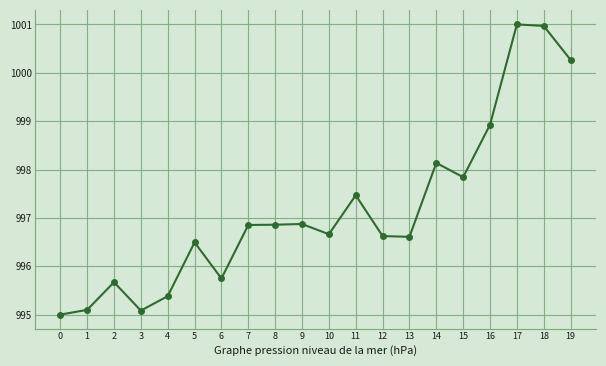

What is the change in value from 4 to 14?

+2.8